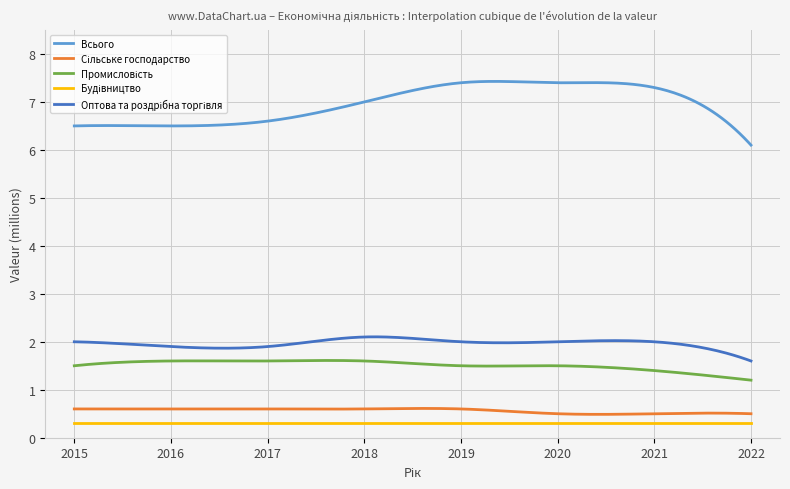

Which series has the largest total across all categories?

Всього